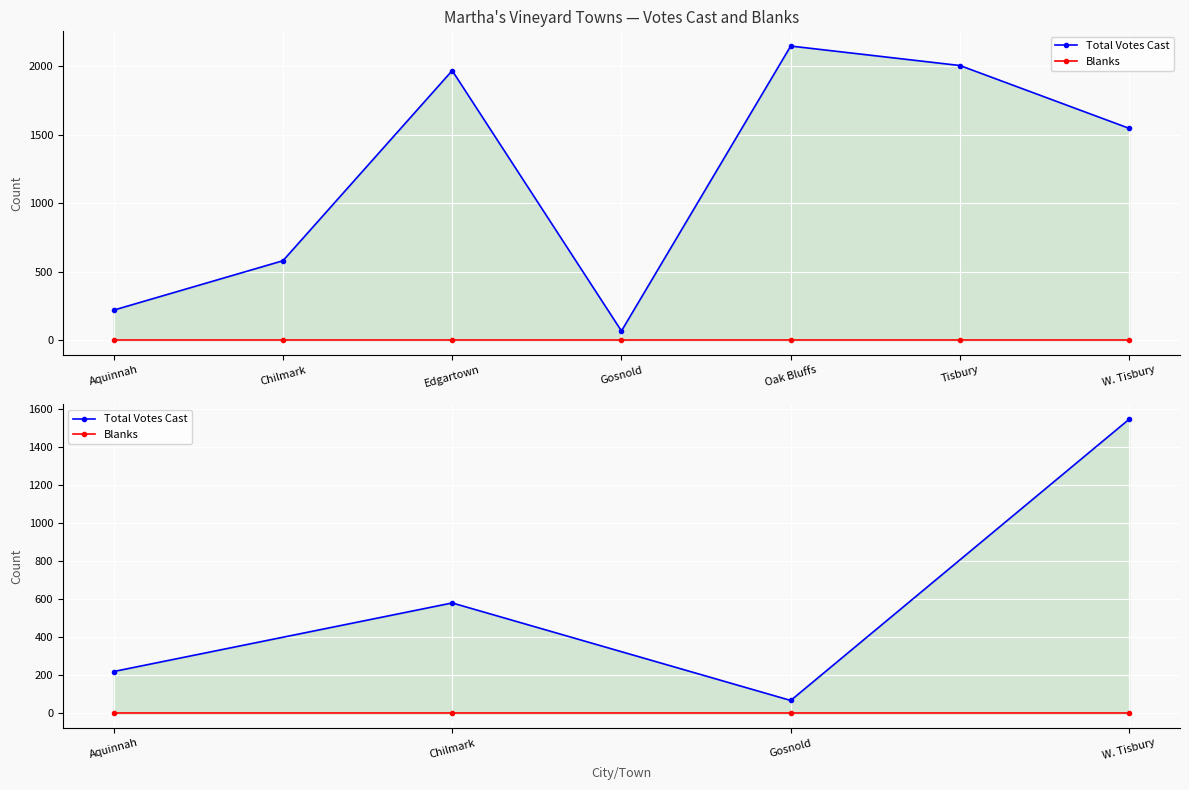

Reading left to right, transcribe all the data shown in this chart.

Total Votes Cast: 220	580	68	1545
Blanks: 0	0	0	0